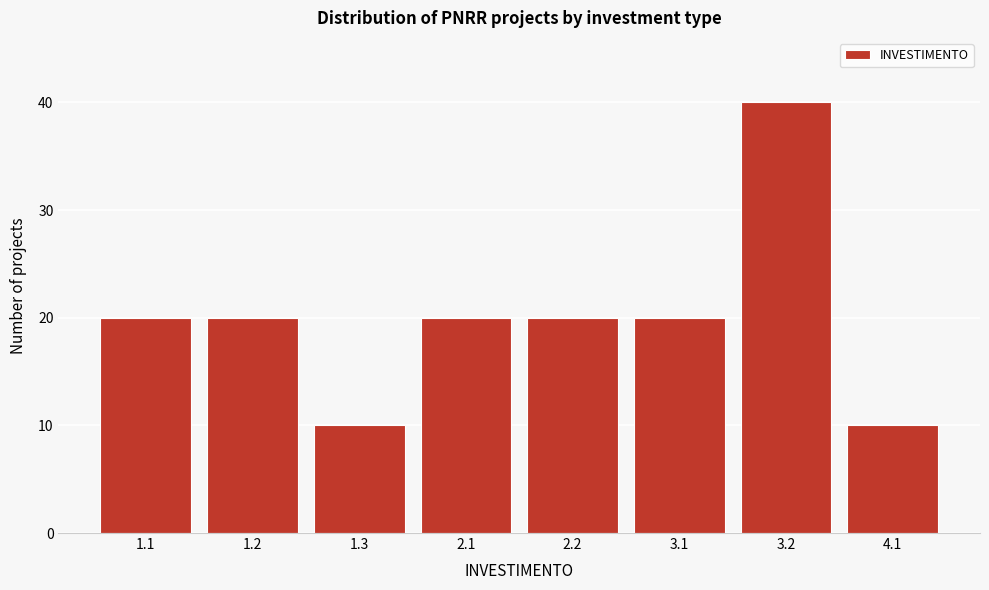

Reading right to left, list all the values displayed in this chart.

4.1=10	3.2=40	3.1=20	2.2=20	2.1=20	1.3=10	1.2=20	1.1=20